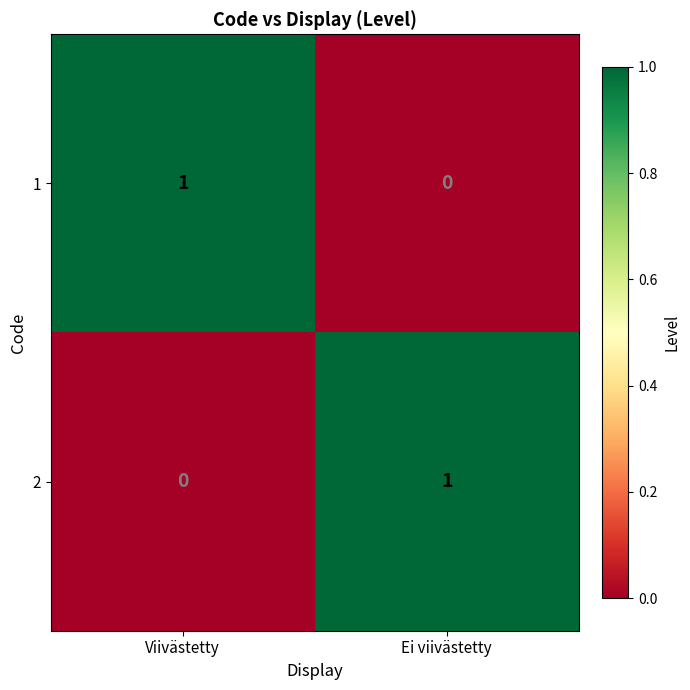

Reading right to left, transcribe all the data shown in this chart.

1: 0	1
2: 1	0